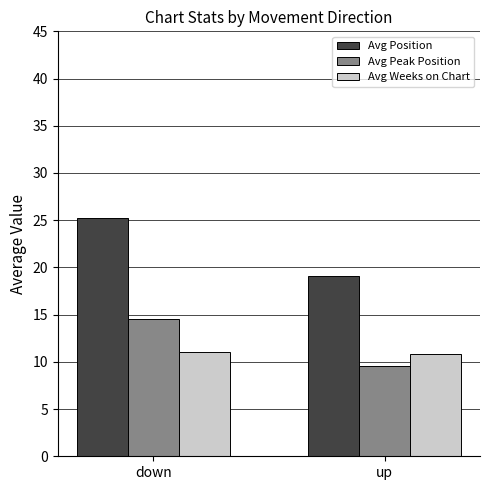

What is the label of the 2nd bar from the right?

down